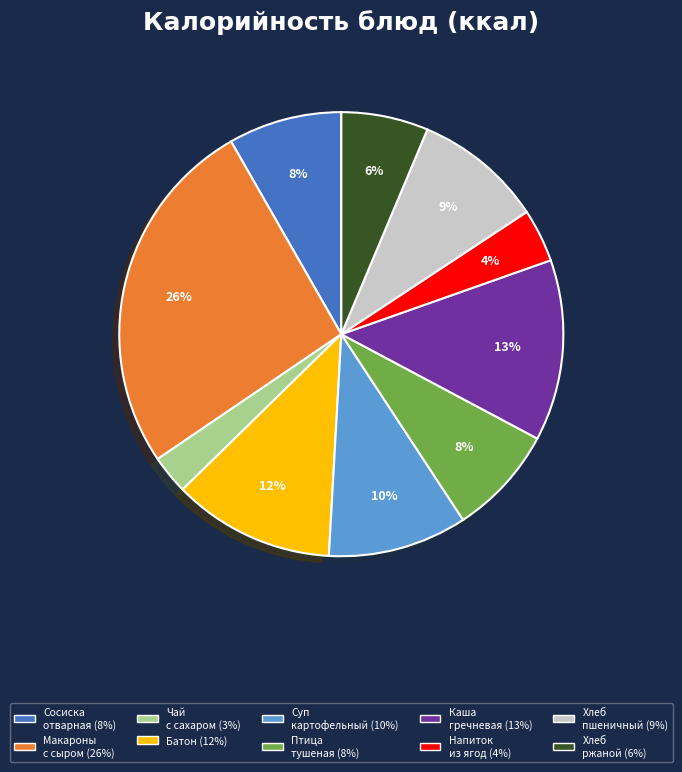

Is there any slice that represents more than half of the pie?

No